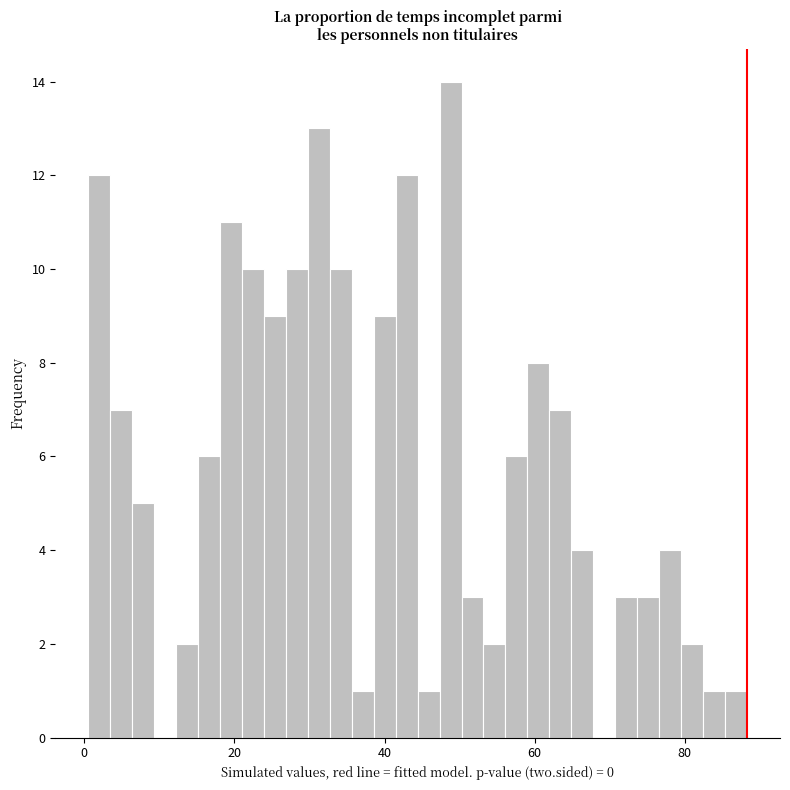

Read against the x-axis, roughly where is the centre of the tallest bar?

48